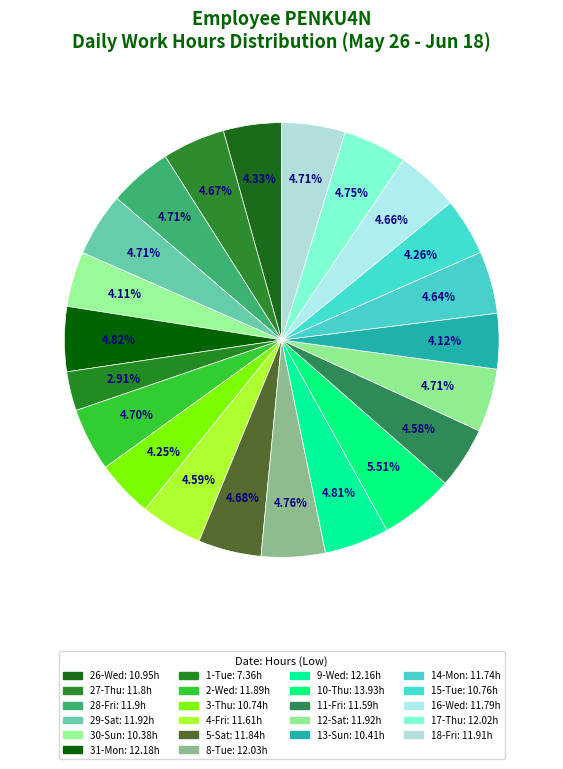

What percentage is the 15-Tue slice, to the nearest percent?

4%